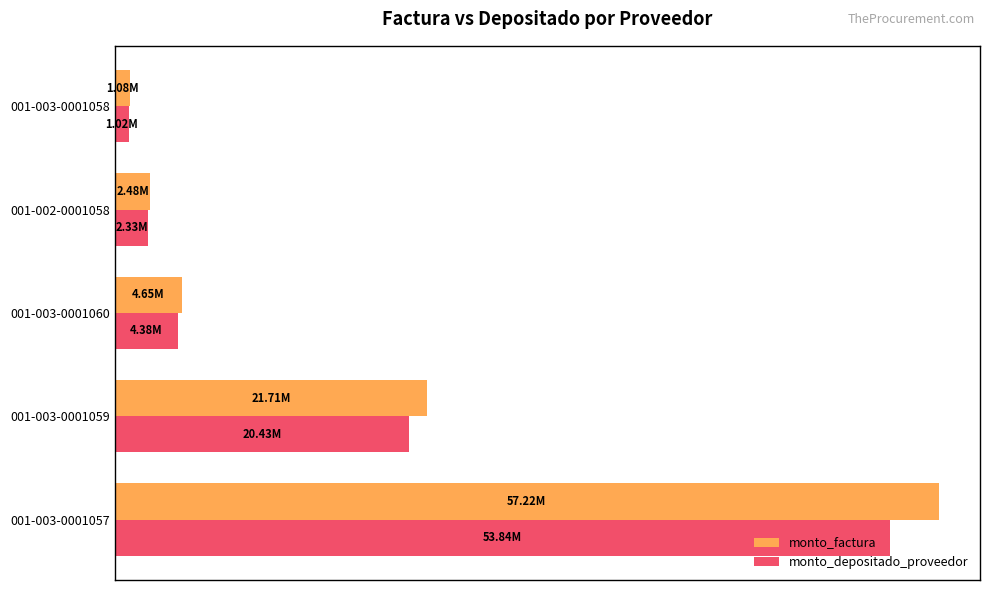

Which series has the widest spread of values?

monto_factura